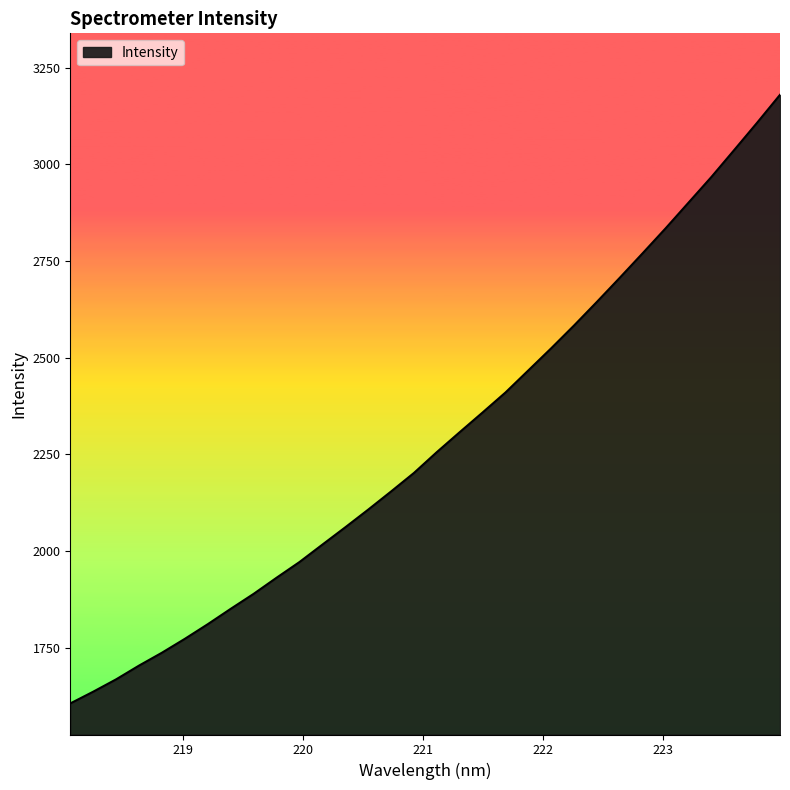

What is the minimum value shown in the chart?

1606.0